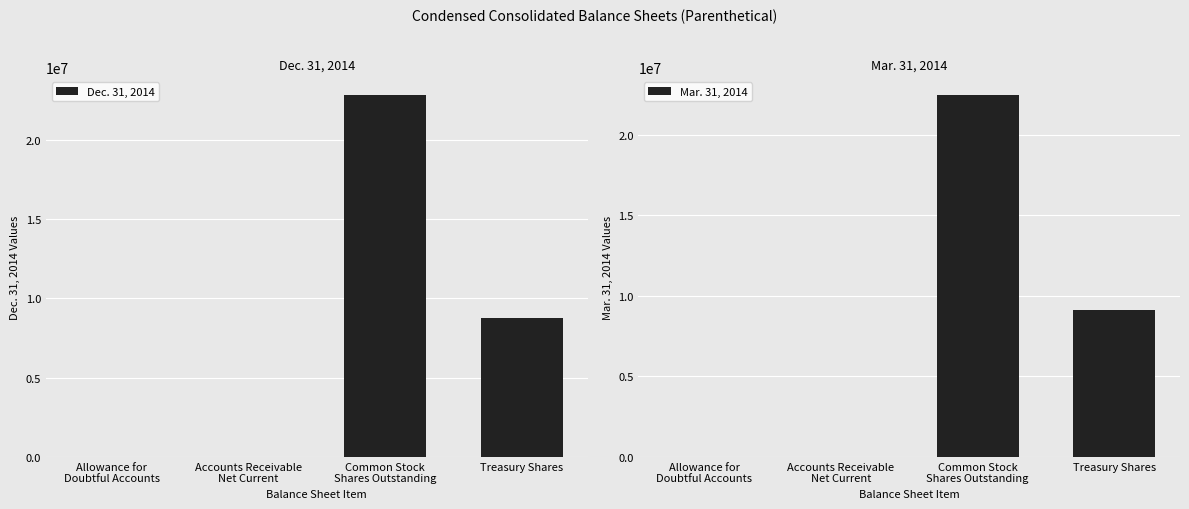

What value does the Dec. 31, 2014 series have at Allowance for
Doubtful Accounts, to the nearest 100?

700